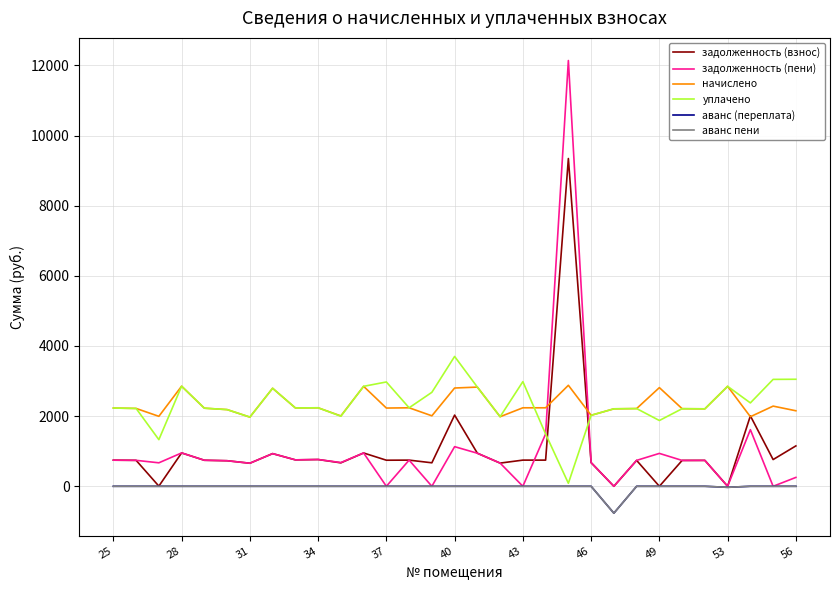

How many distinct data groups are displayed?

6